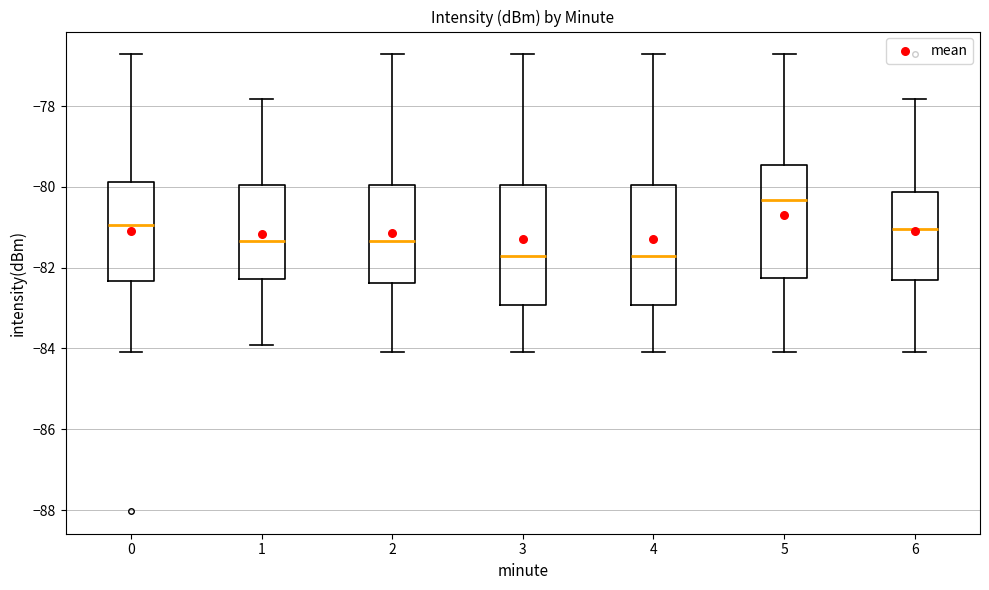

Reading left to right, transcribe this box plot: for each box, give where its median line is, the range the box spans, and where its two whiskers end, as read against the y-axis. The values are not printed on the chart, so give them approximately, as read against the axis.

0: median -81.0, box -82.4 to -79.8, whiskers -84.0 to -76.8
1: median -81.4, box -82.2 to -80.0, whiskers -84.0 to -77.8
2: median -81.4, box -82.4 to -80.0, whiskers -84.0 to -76.8
3: median -81.8, box -83.0 to -80.0, whiskers -84.0 to -76.8
4: median -81.8, box -83.0 to -80.0, whiskers -84.0 to -76.8
5: median -80.4, box -82.2 to -79.4, whiskers -84.0 to -76.8
6: median -81.0, box -82.4 to -80.2, whiskers -84.0 to -77.8